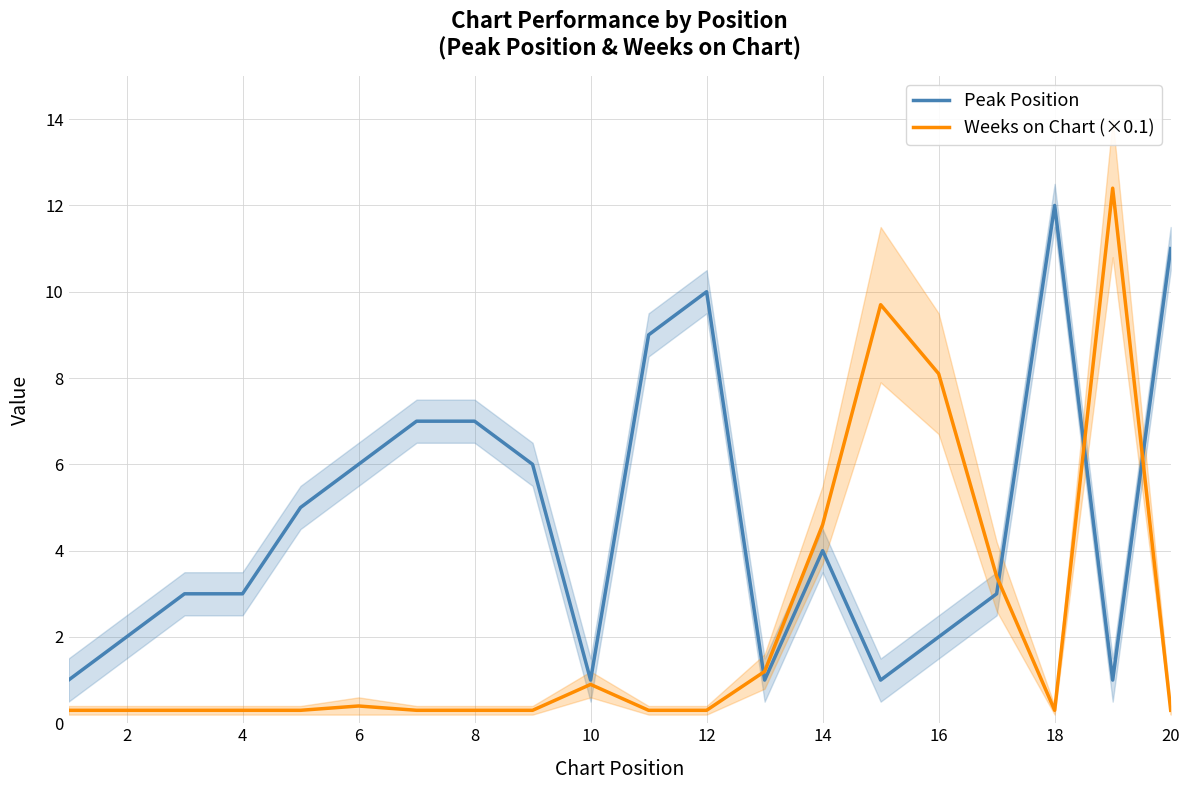

What is the highest value of the Weeks on Chart (×0.1) series?

12.4